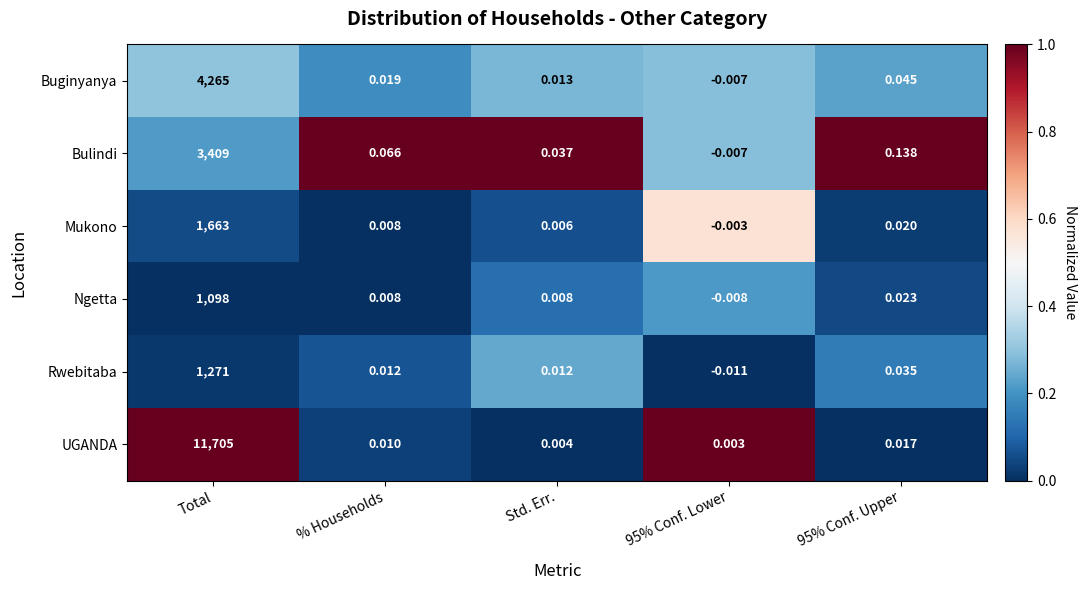

Count the number of categories in the chart.

5